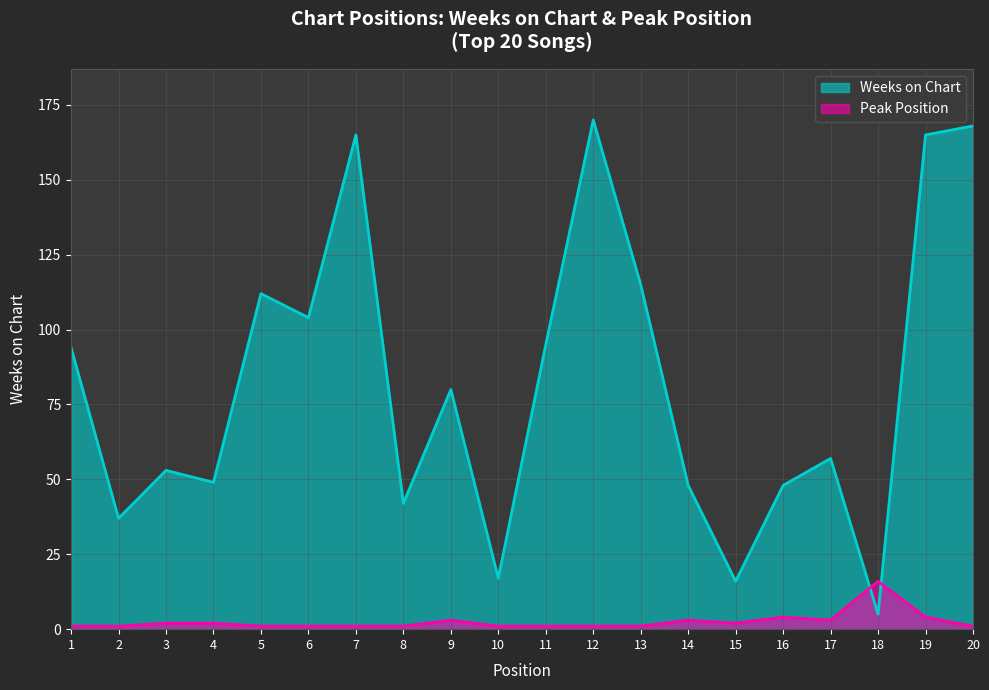

What is the minimum value for Peak Position?

1